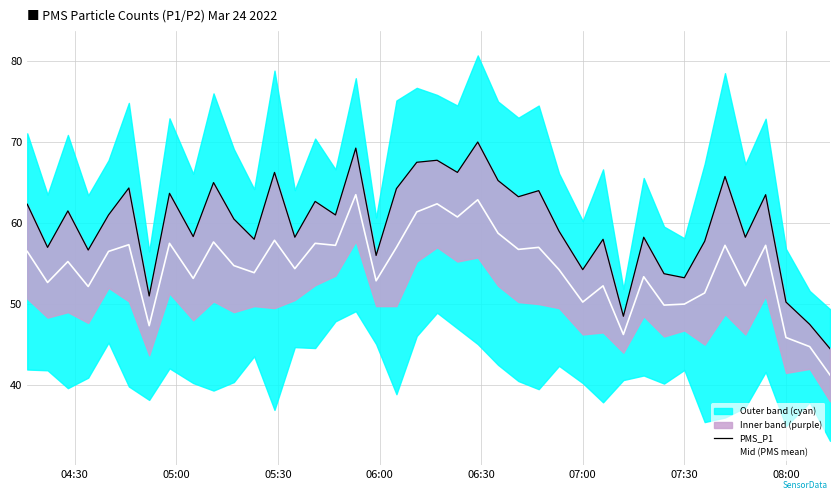

What is the highest value of the Mid (PMS mean) series?

63.5